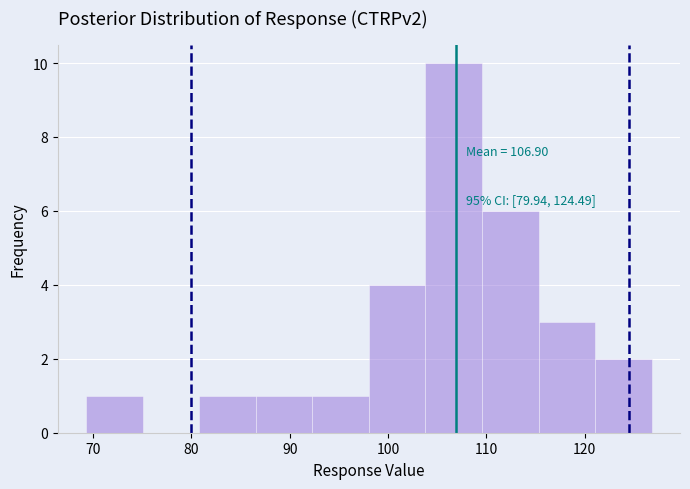

Over which range of the x-axis is the bar tallest?

104 to 110